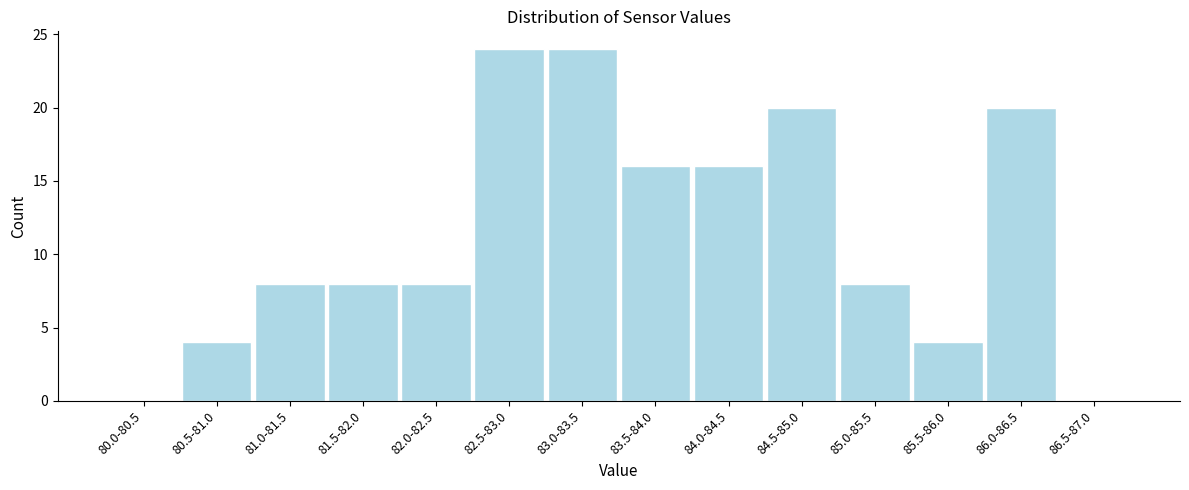

Reading left to right, what are all the values shown in this chart?

80.0-80.5=0	80.5-81.0=4	81.0-81.5=8	81.5-82.0=8	82.0-82.5=8	82.5-83.0=24	83.0-83.5=24	83.5-84.0=16	84.0-84.5=16	84.5-85.0=20	85.0-85.5=8	85.5-86.0=4	86.0-86.5=20	86.5-87.0=0